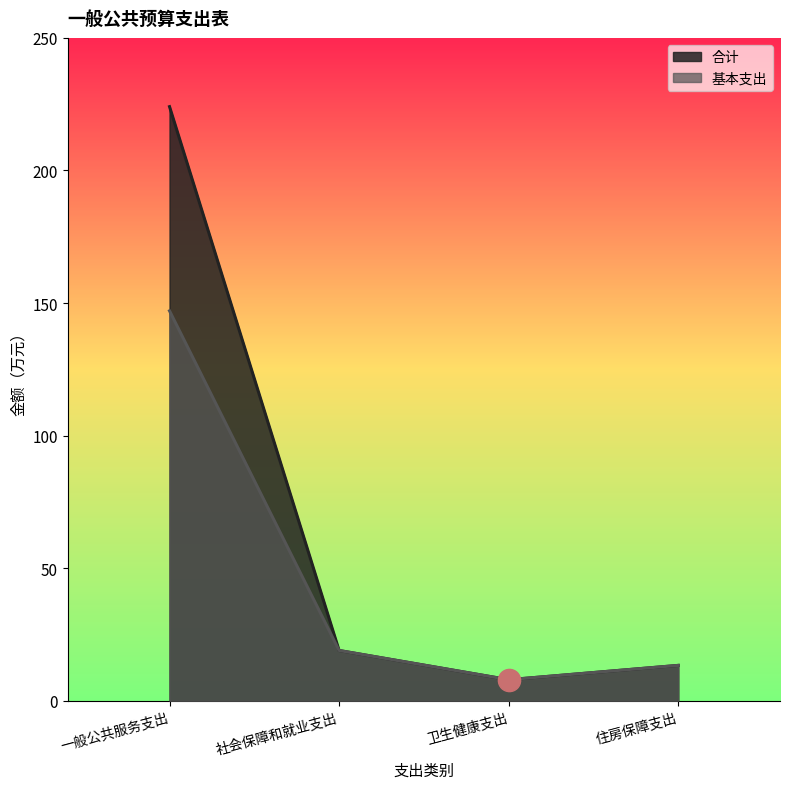

What is the label of the 3rd point from the right?

社会保障和就业支出